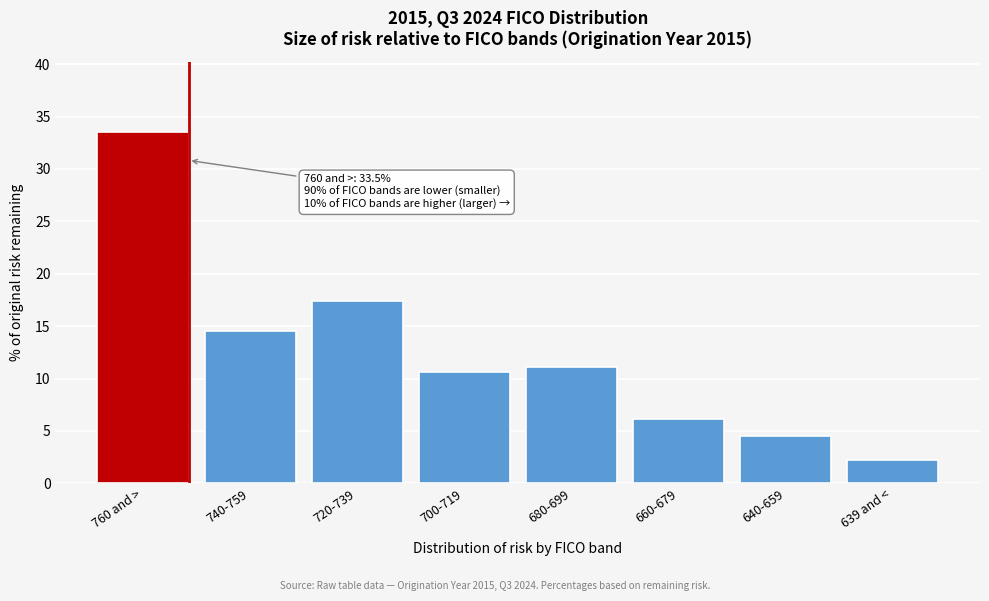

Reading left to right, transcribe all the data shown in this chart.

760 and >=33.5	740-759=14.5	720-739=17.4	700-719=10.6	680-699=11.1	660-679=6.1	640-659=4.5	639 and <=2.2